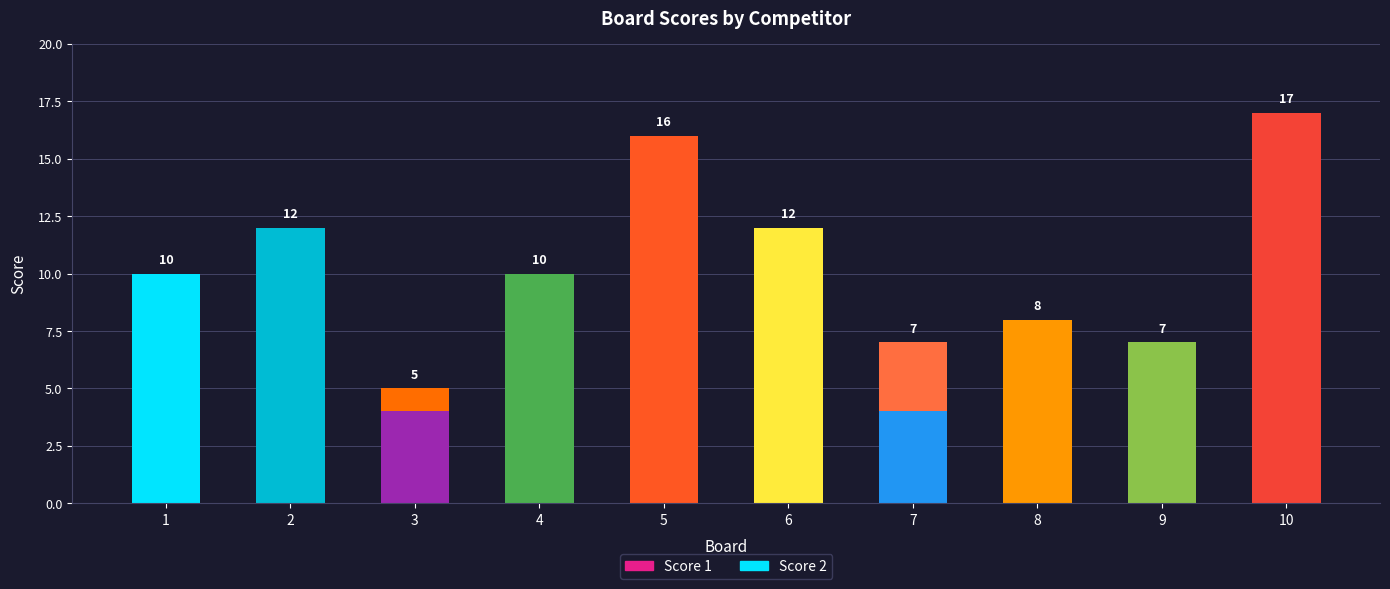

How many Score 1 values are between 4 and 12?

7